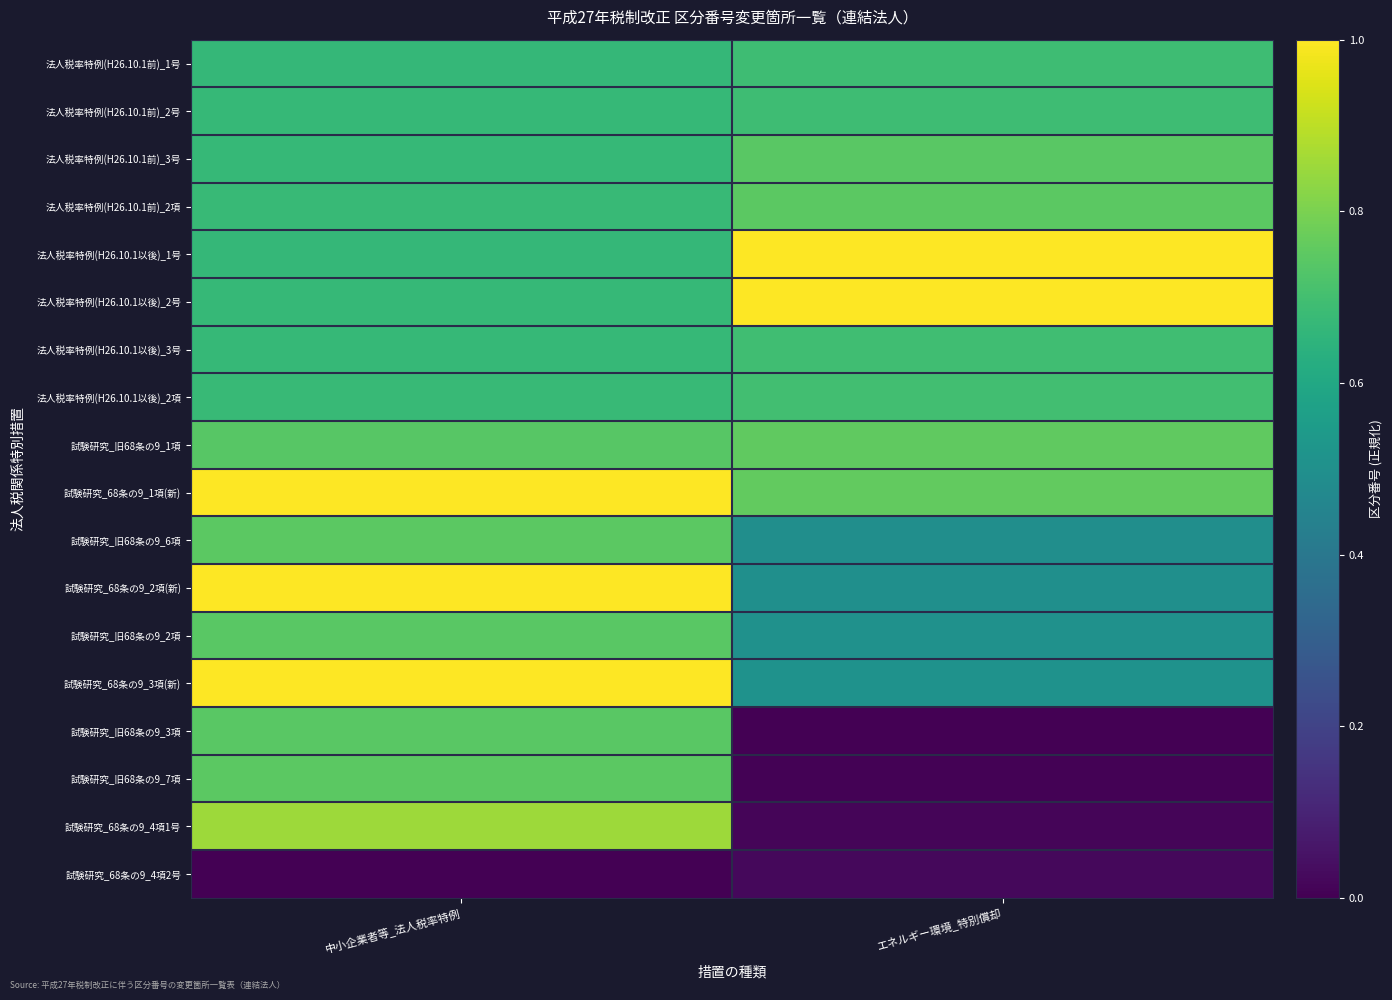

Reading left to right, extract all data points from this chart.

法人税率特例(H26.10.1前)_1号: 中小企業者等_法人税率特例=0.7	エネルギー環境_特別償却=0.7
法人税率特例(H26.10.1前)_2号: 中小企業者等_法人税率特例=0.7	エネルギー環境_特別償却=0.7
法人税率特例(H26.10.1前)_3号: 中小企業者等_法人税率特例=0.7	エネルギー環境_特別償却=0.7
法人税率特例(H26.10.1前)_2項: 中小企業者等_法人税率特例=0.7	エネルギー環境_特別償却=0.7
法人税率特例(H26.10.1以後)_1号: 中小企業者等_法人税率特例=0.7	エネルギー環境_特別償却=1.0
法人税率特例(H26.10.1以後)_2号: 中小企業者等_法人税率特例=0.7	エネルギー環境_特別償却=1.0
法人税率特例(H26.10.1以後)_3号: 中小企業者等_法人税率特例=0.7	エネルギー環境_特別償却=0.7
法人税率特例(H26.10.1以後)_2項: 中小企業者等_法人税率特例=0.7	エネルギー環境_特別償却=0.7
試験研究_旧68条の9_1項: 中小企業者等_法人税率特例=0.7	エネルギー環境_特別償却=0.8
試験研究_68条の9_1項(新): 中小企業者等_法人税率特例=1.0	エネルギー環境_特別償却=0.8
試験研究_旧68条の9_6項: 中小企業者等_法人税率特例=0.7	エネルギー環境_特別償却=0.5
試験研究_68条の9_2項(新): 中小企業者等_法人税率特例=1.0	エネルギー環境_特別償却=0.5
試験研究_旧68条の9_2項: 中小企業者等_法人税率特例=0.7	エネルギー環境_特別償却=0.5
試験研究_68条の9_3項(新): 中小企業者等_法人税率特例=1.0	エネルギー環境_特別償却=0.5
試験研究_旧68条の9_3項: 中小企業者等_法人税率特例=0.7	エネルギー環境_特別償却=0.0
試験研究_旧68条の9_7項: 中小企業者等_法人税率特例=0.7	エネルギー環境_特別償却=0.0
試験研究_68条の9_4項1号: 中小企業者等_法人税率特例=0.9	エネルギー環境_特別償却=0.0
試験研究_68条の9_4項2号: 中小企業者等_法人税率特例=0.0	エネルギー環境_特別償却=0.0